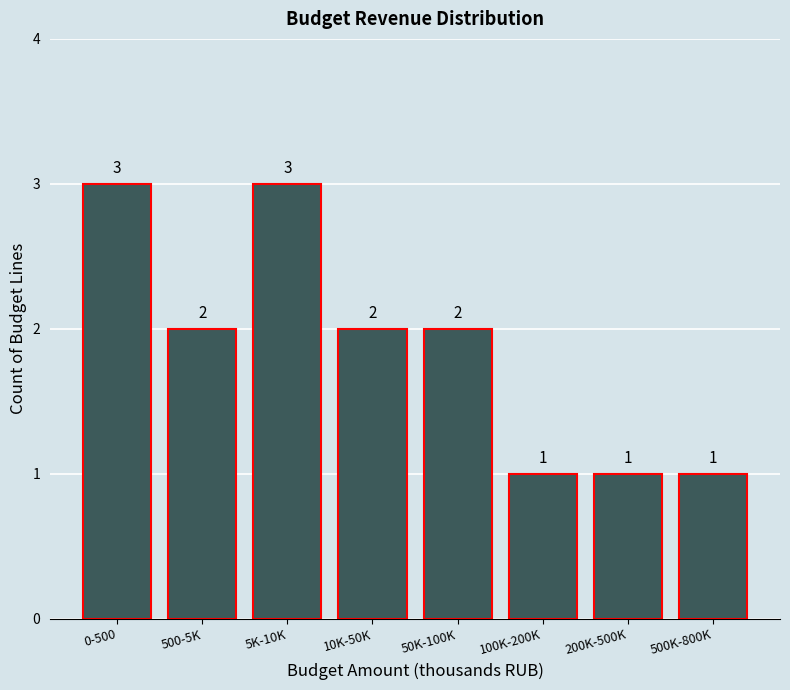

Reading left to right, extract all data points from this chart.

3	2	3	2	2	1	1	1